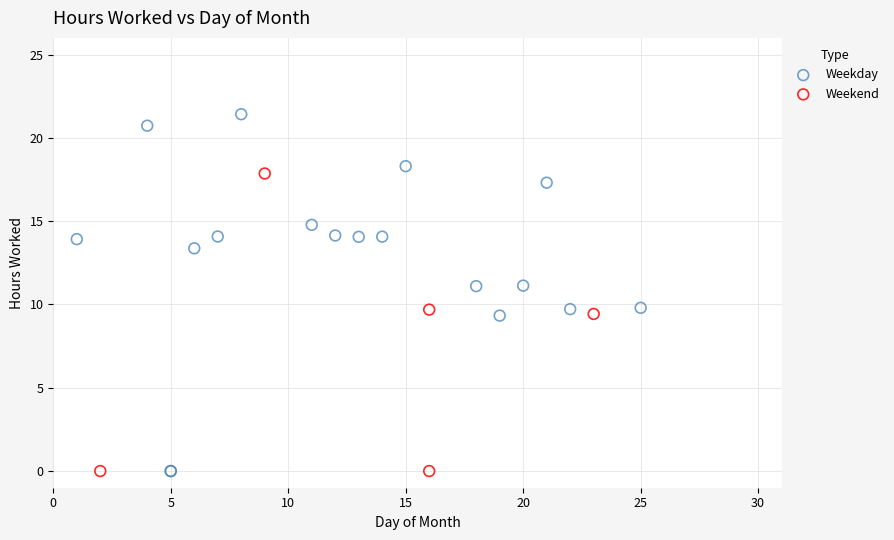

Which series reaches the maximum Y coordinate?

Weekday